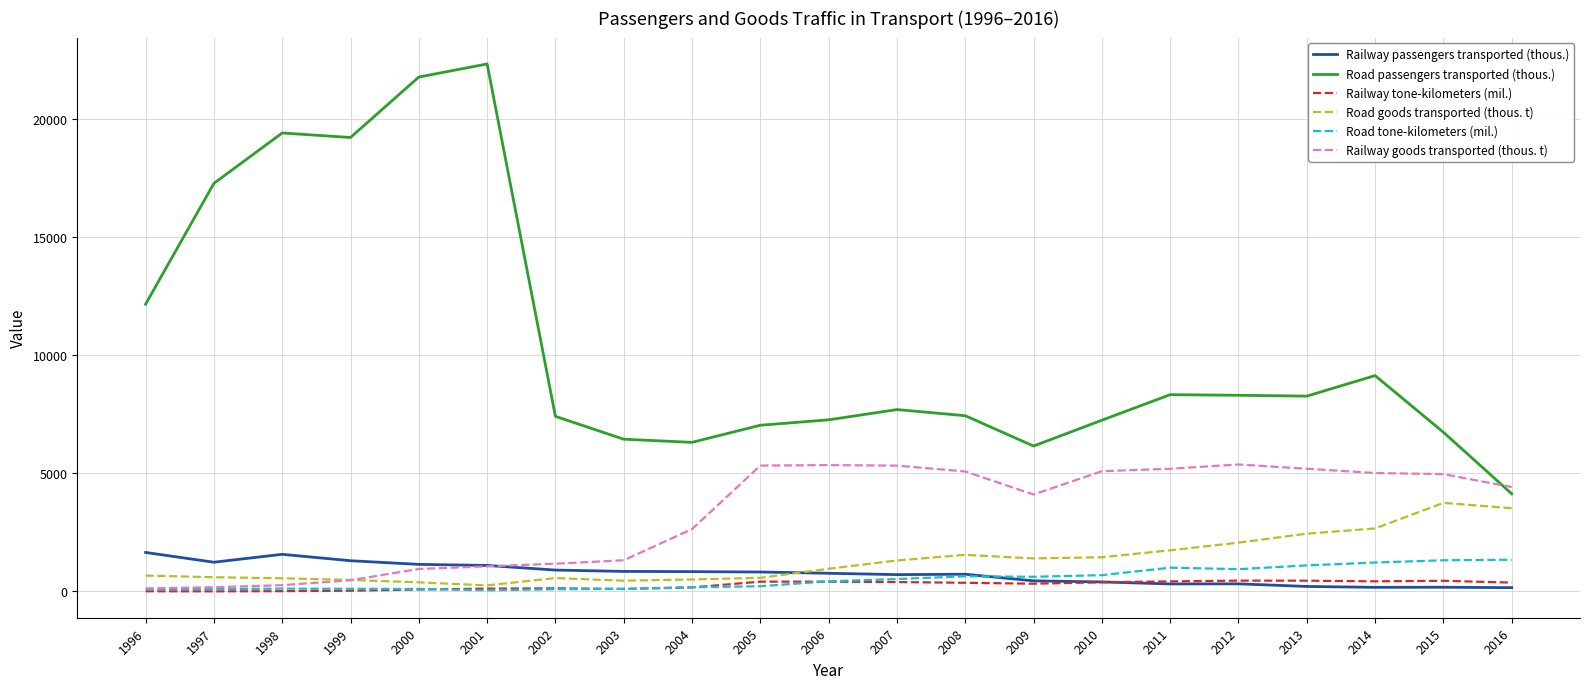

What is the sum of the Road tone-kilometers (mil.) values at 1999 and 1996?

199